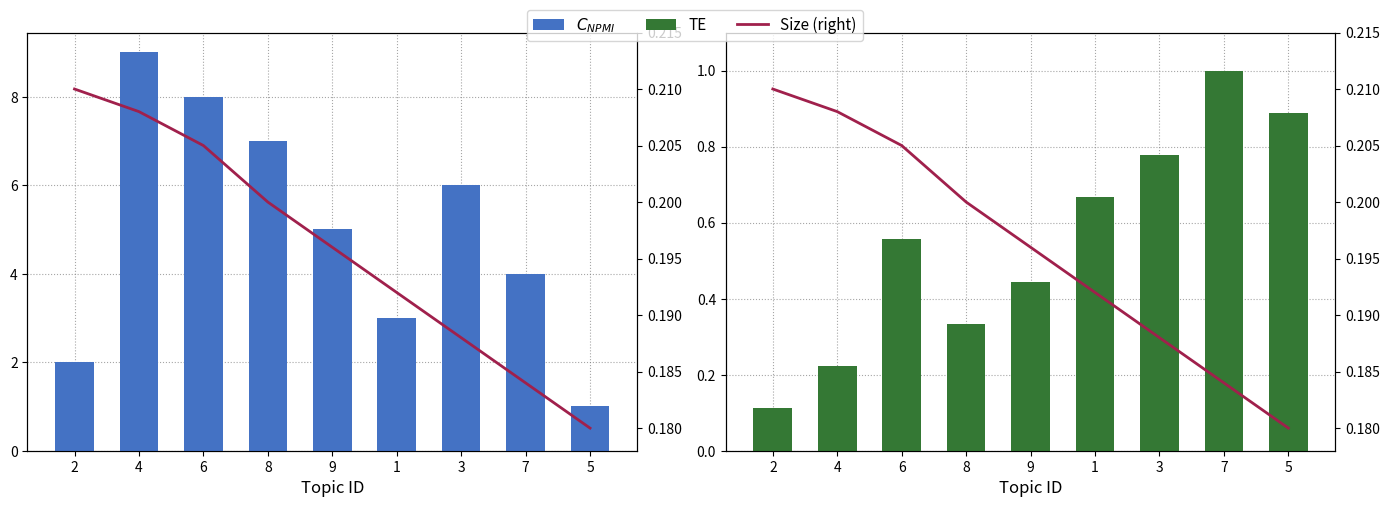

What is the label of the 2nd bar from the right?

7